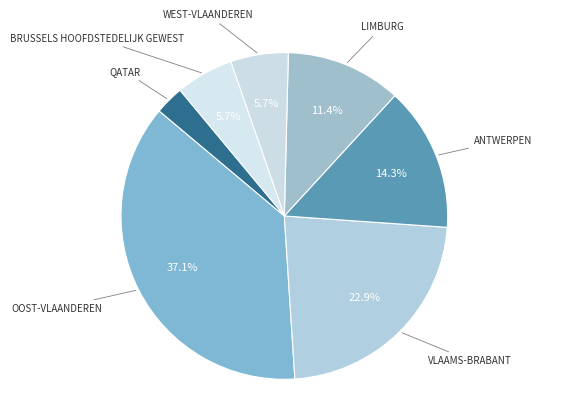

Count the number of slices in the pie.

7